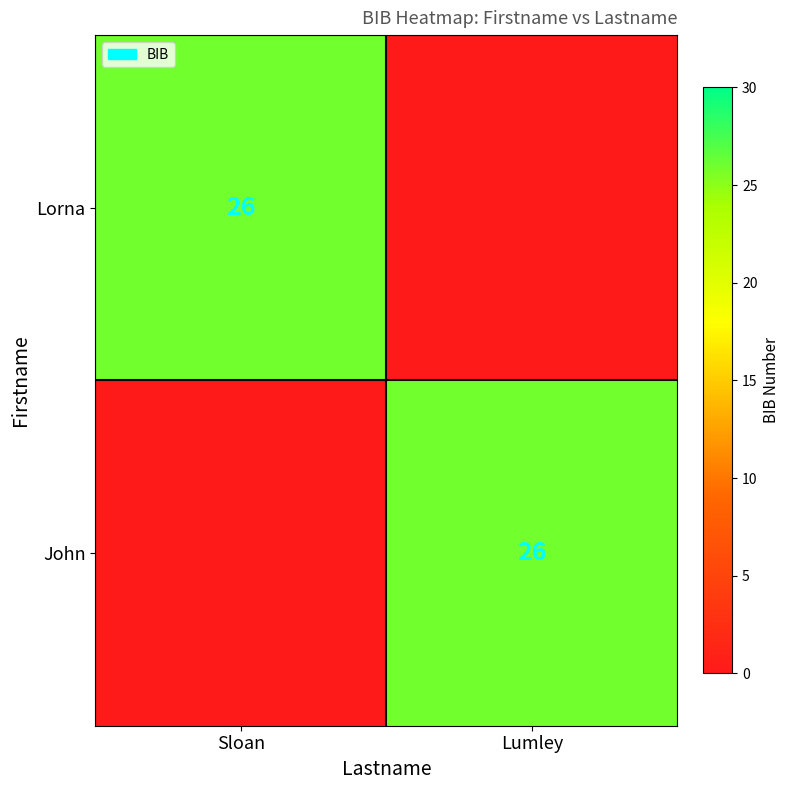

The Lorna series shows 10 at Sloan. True or false?

False